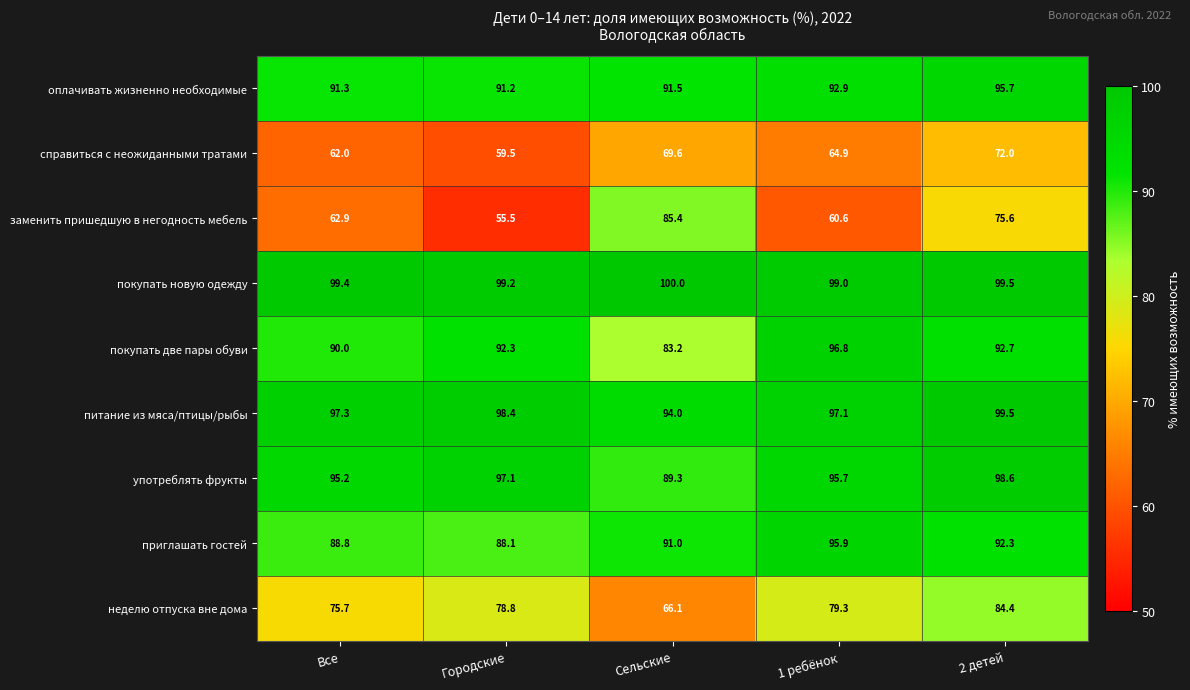

The покупать две пары обуви series shows 39.0 at Сельские. True or false?

False